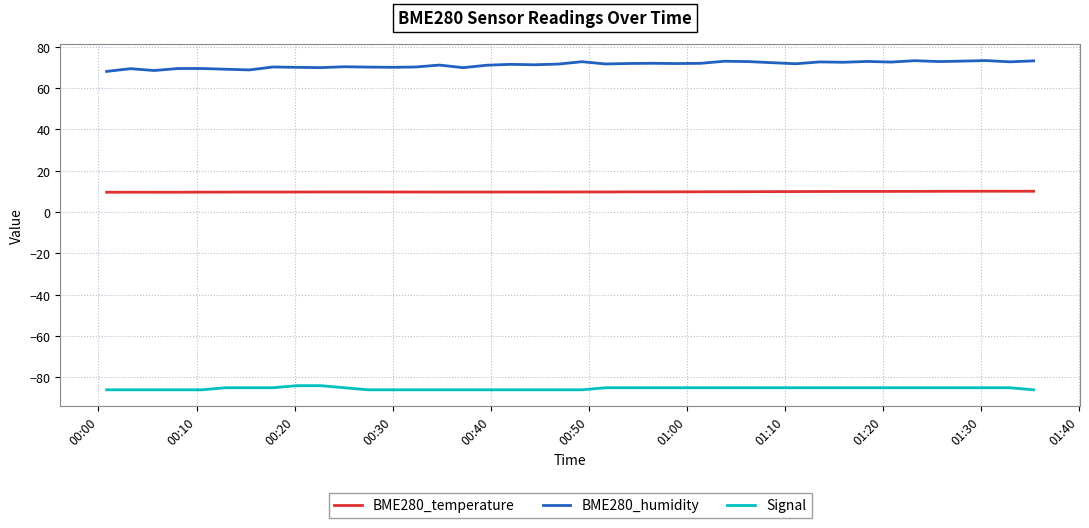

True or false: BME280_temperature and Signal intersect in this chart.

False